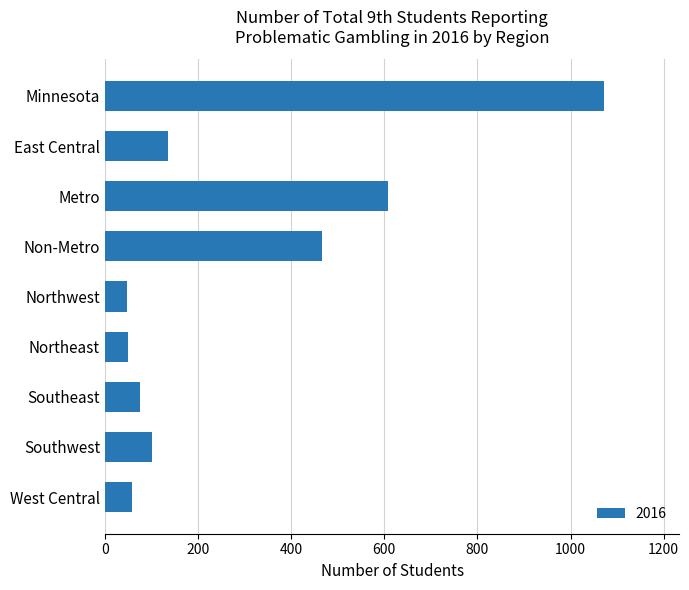

The value at Non-Metro is 466. True or false?

True